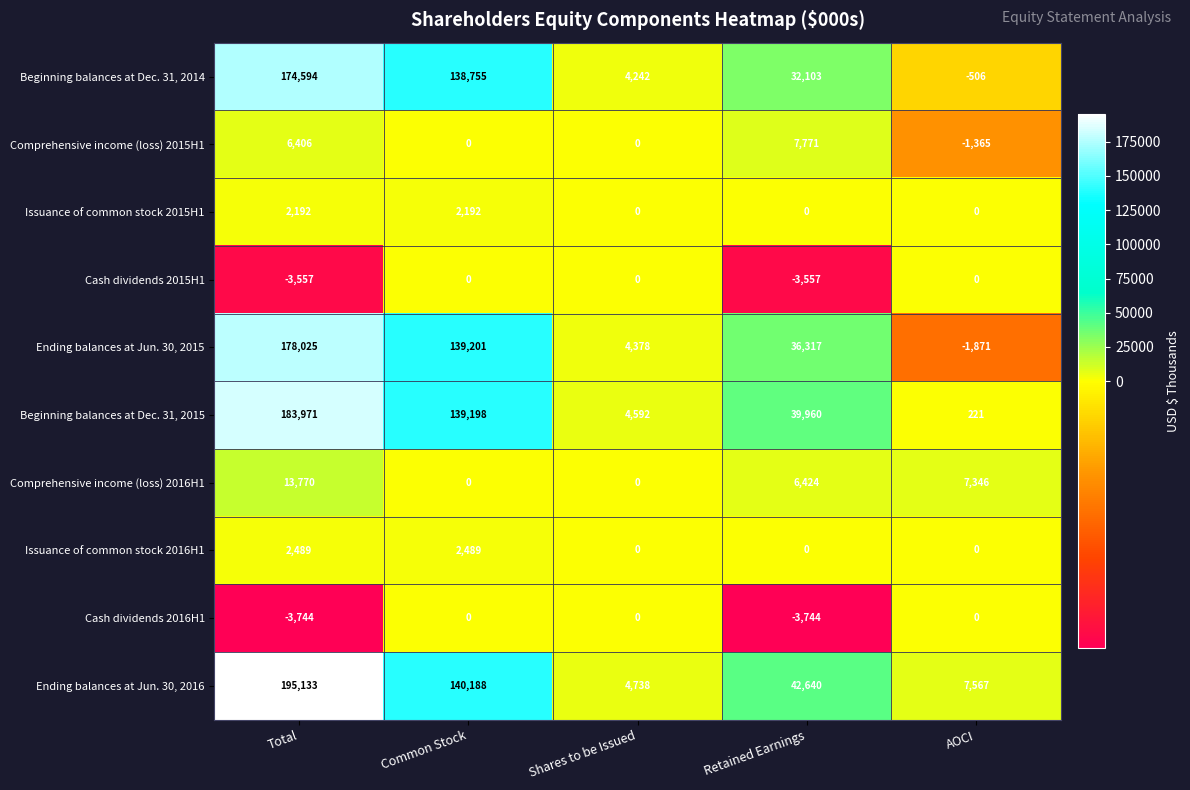

Rank the series at Total from lowest to highest value.

Cash dividends 2016H1, Cash dividends 2015H1, Issuance of common stock 2015H1, Issuance of common stock 2016H1, Comprehensive income (loss) 2015H1, Comprehensive income (loss) 2016H1, Beginning balances at Dec. 31, 2014, Ending balances at Jun. 30, 2015, Beginning balances at Dec. 31, 2015, Ending balances at Jun. 30, 2016